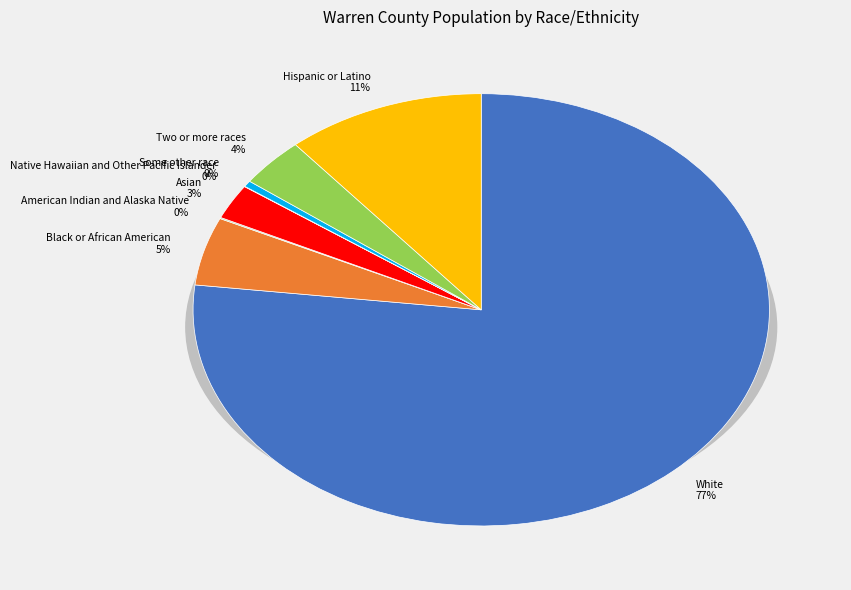

True or false: Some other race accounts for 0% of the total.

True